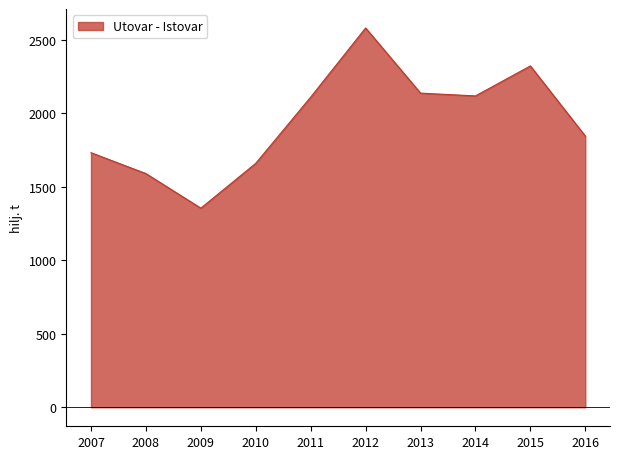

At which category does the chart reach its peak across all series?

2012